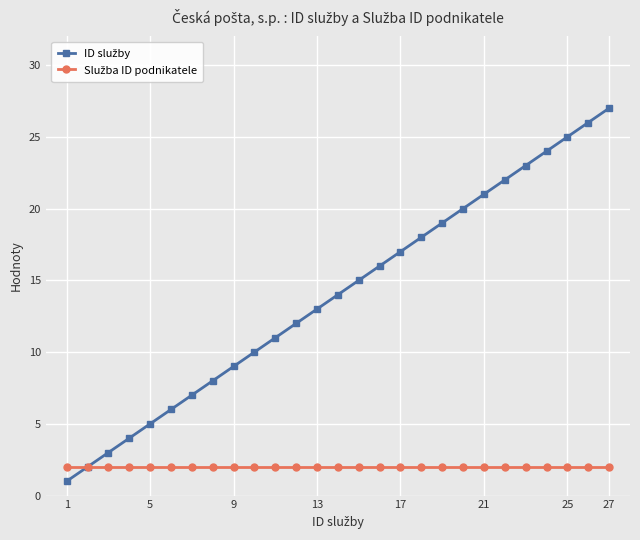

How many distinct data groups are displayed?

2